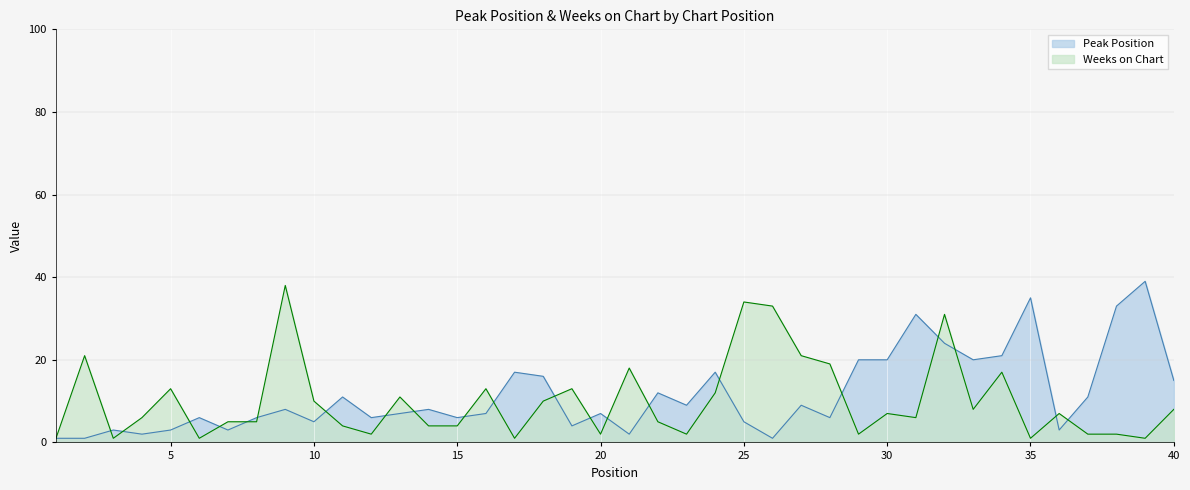

What is the approximate value of Peak Position at 32?

24